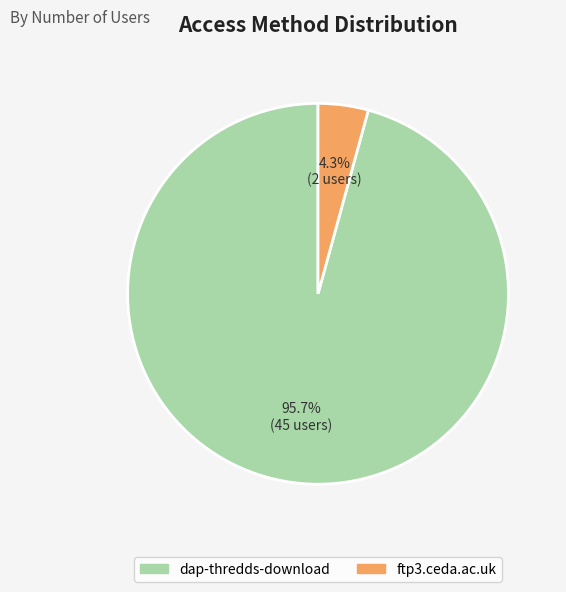

To the nearest percent, what percentage of the pie is dap-thredds-download?

96%